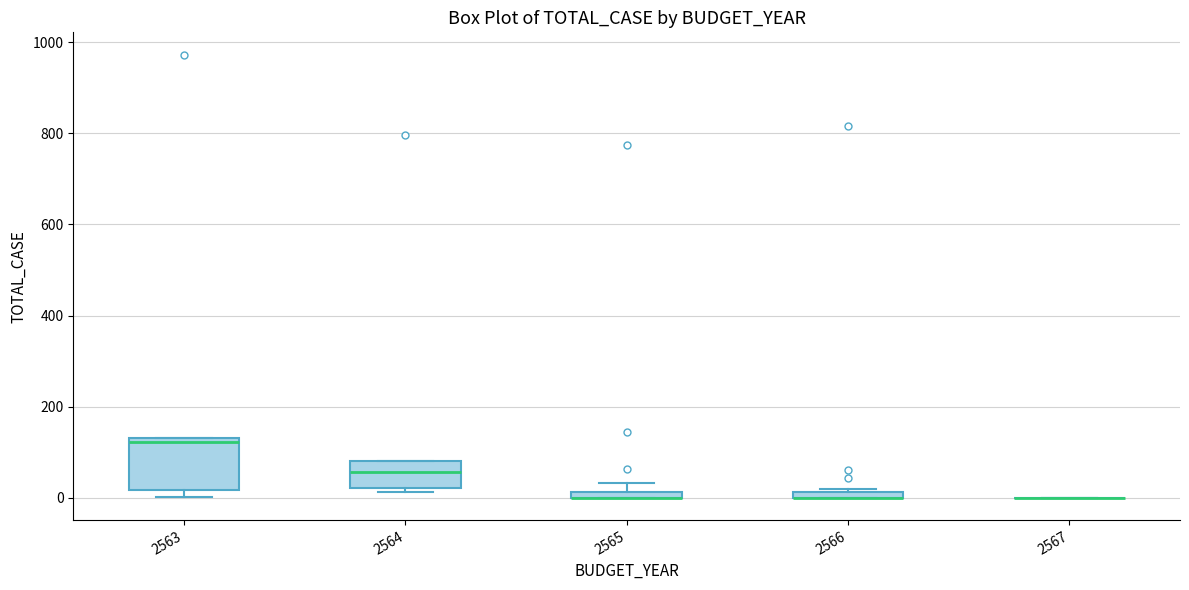

Where is the lower edge of the box at x = 2566 on the y-axis? The values are not printed on the chart, so give them approximately, as read against the axis.

0